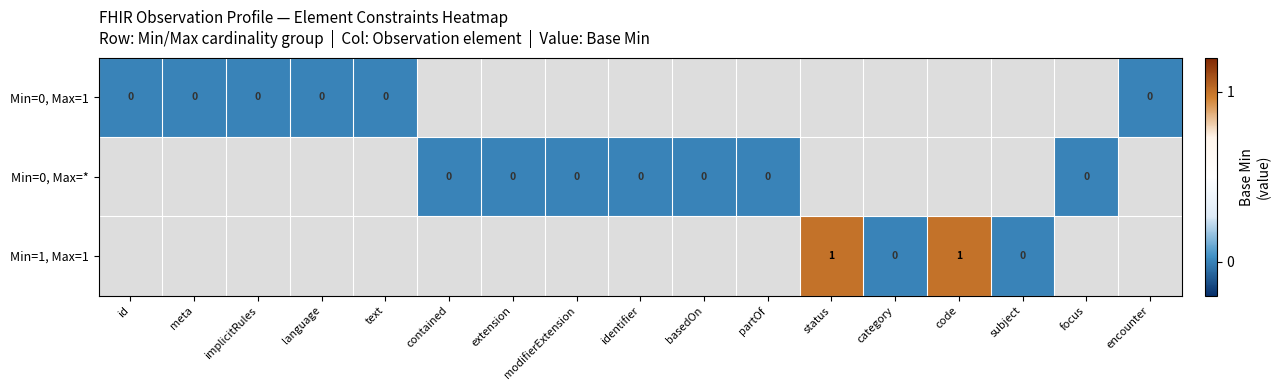

The Min=1, Max=1 series shows 2 at status. True or false?

False